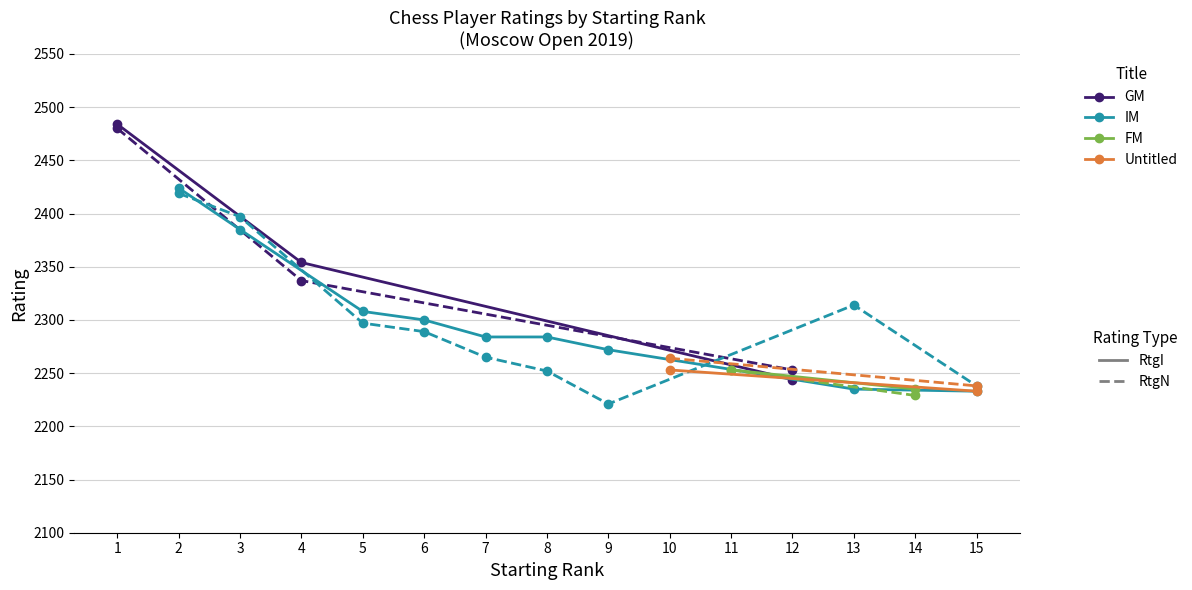

True or false: RtgI (Solid) has a value of 2284 at 8.

True